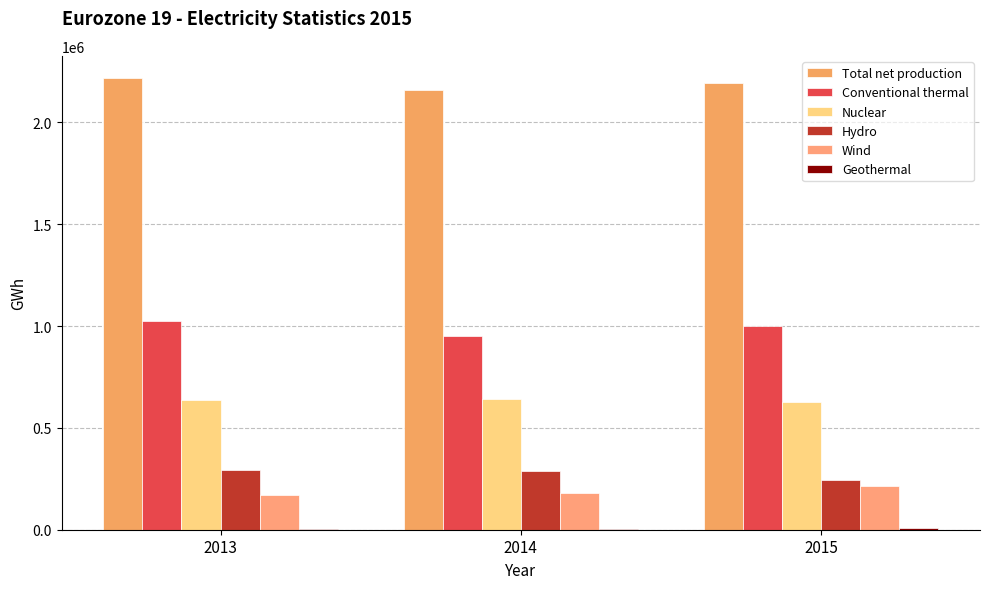

Reading left to right, extract all data points from this chart.

Total net production: 2013=2216508	2014=2159535	2015=2192318
Conventional thermal: 2013=1027321	2014=953481	2015=1000158
Nuclear: 2013=635997	2014=641587	2015=629592
Hydro: 2013=292933	2014=289362	2015=246407
Wind: 2013=172191	2014=178104	2015=215175
Geothermal: 2013=5561	2014=5817	2015=6090